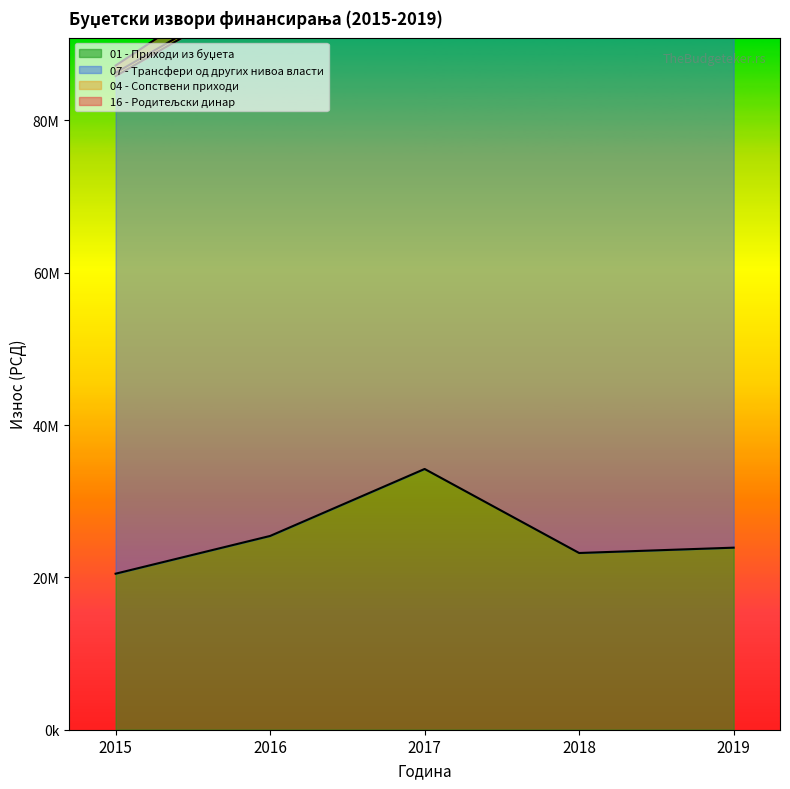

Reading right to left, list all the values displayed in this chart.

01 - Приходи из буџета: 2019=23900000	2018=23200000	2017=34230000	2016=25437000	2015=20483000
07 - Трансфери од других нивоа власти: 2019=78992000	2018=78768000	2017=78868000	2016=72074000	2015=65319000
04 - Сопствени приходи: 2019=466000	2018=466000	2017=466000	2016=429000	2015=430000
16 - Родитељски динар: 2019=2874000	2018=2860000	2017=2791000	2016=2635000	2015=959000